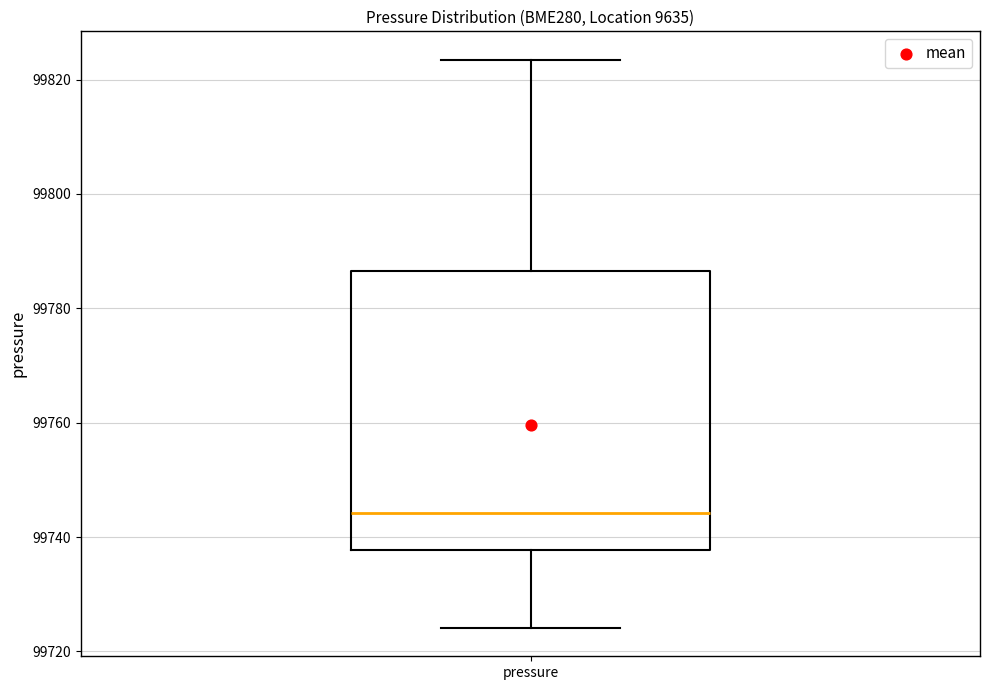

Read this box plot against the y-axis: the position of the median line, the range covered by the box, and the ends of both whiskers. The values are not printed on the chart, so give them approximately, as read against the axis.

median 99744, box 99738 to 99786, whiskers 99724 to 99824